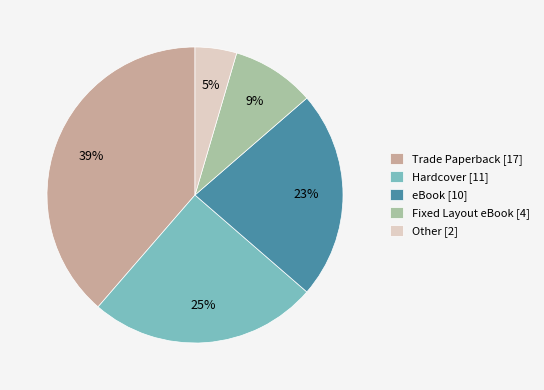

How many segments does this pie chart have?

5